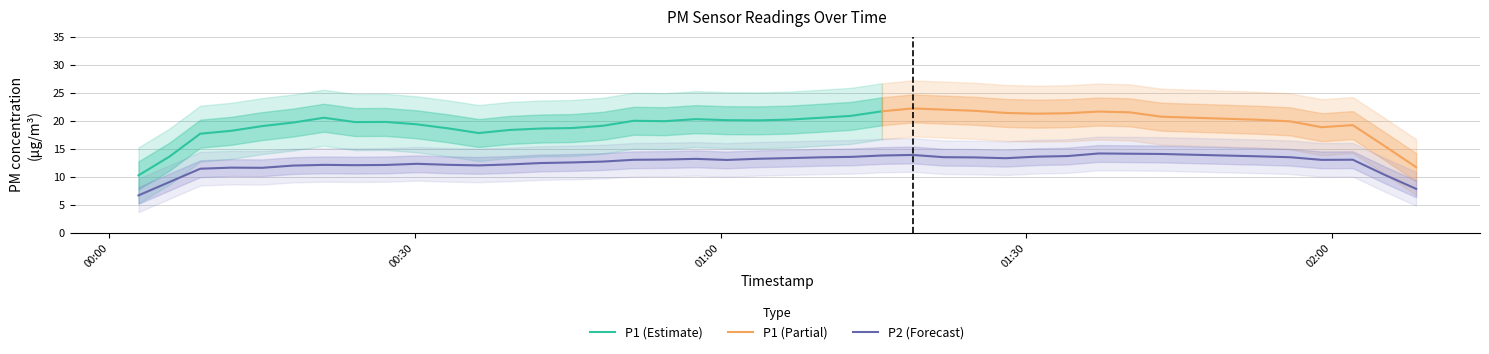

How many categories are shown in the chart?

40